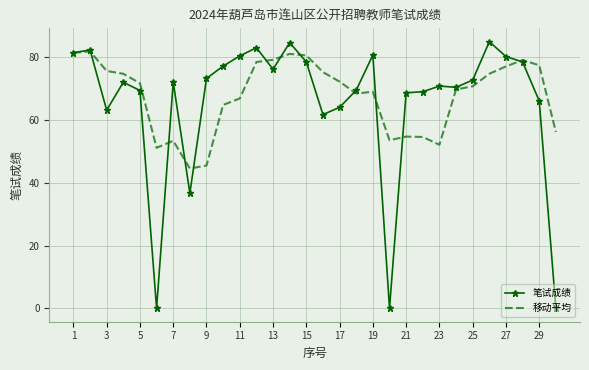

Which series has the largest range (max minus min)?

笔试成绩